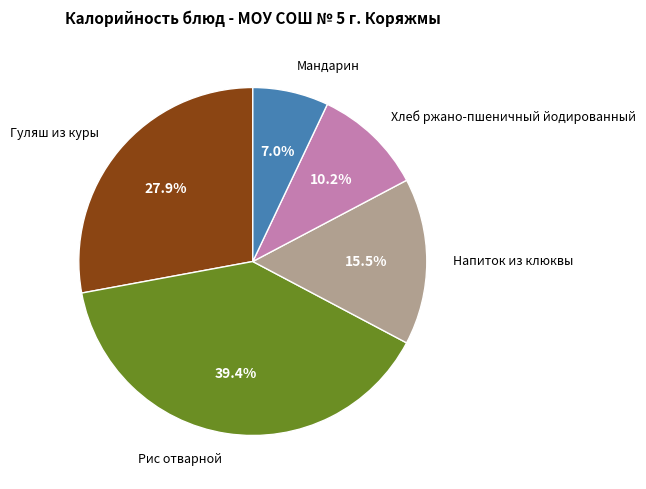

Is there any slice that represents more than half of the pie?

No